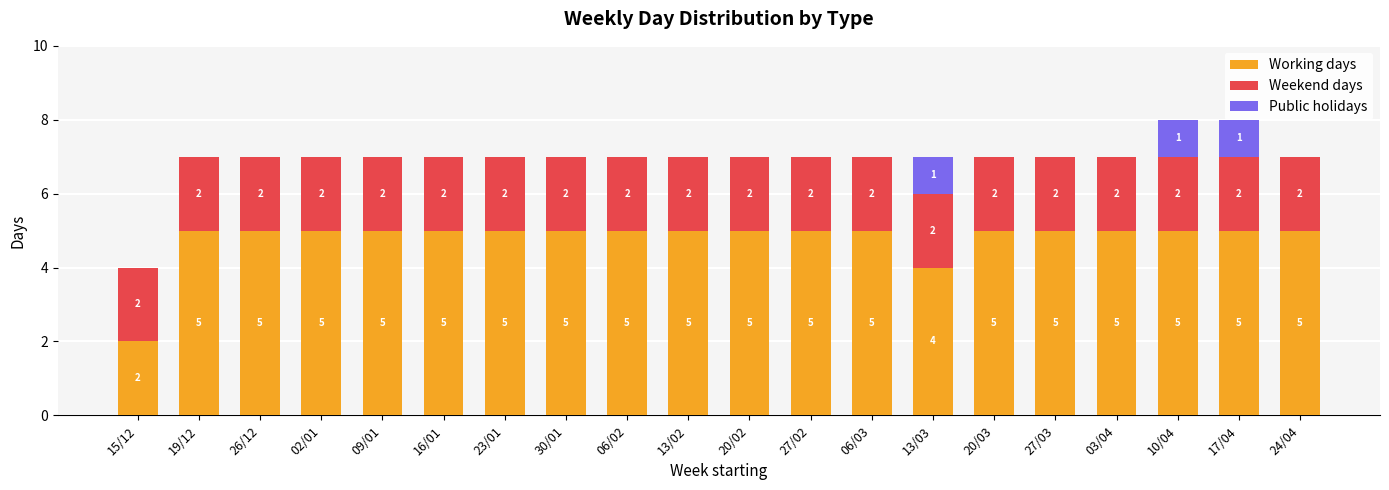

What is the label of the 1st bar from the left?

15/12